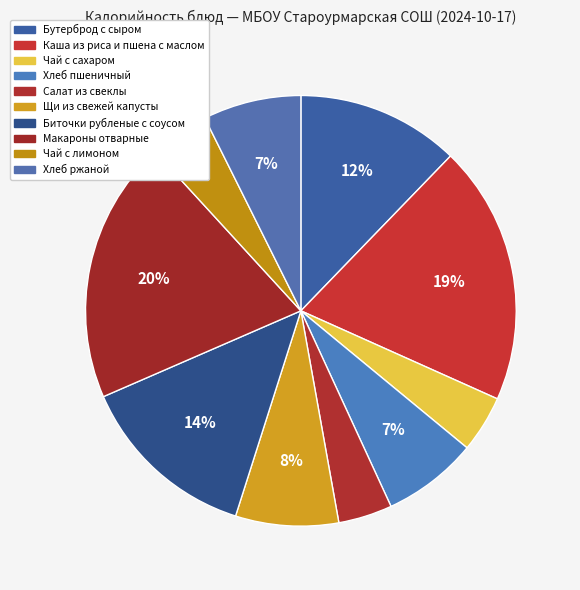

How many segments does this pie chart have?

10